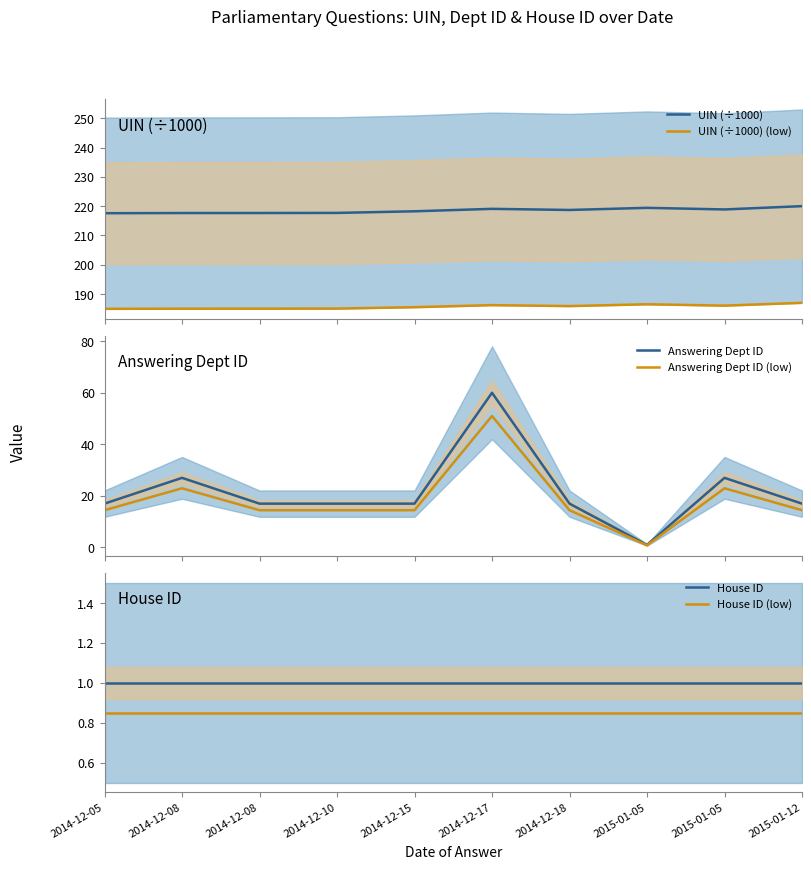

Is the value of House ID at 2014-12-18 greater than the value of UIN (÷1000) (low) at 2014-12-08?

No